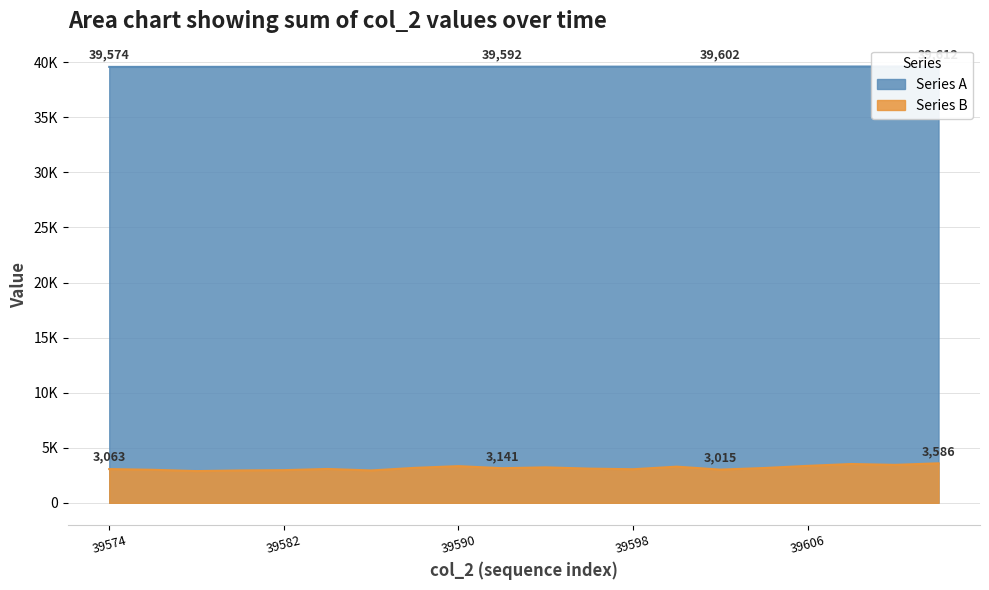

How many data points does each series have?

20